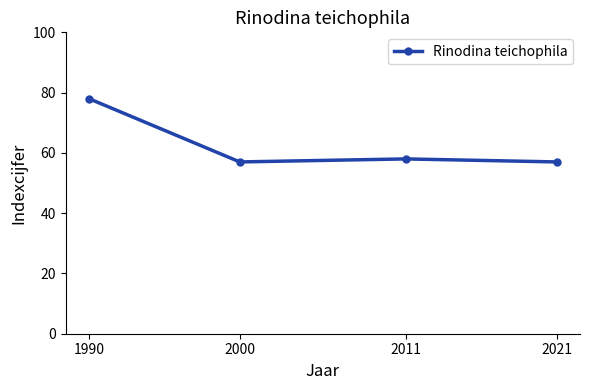

What is the value of the 1st point from the left?

78